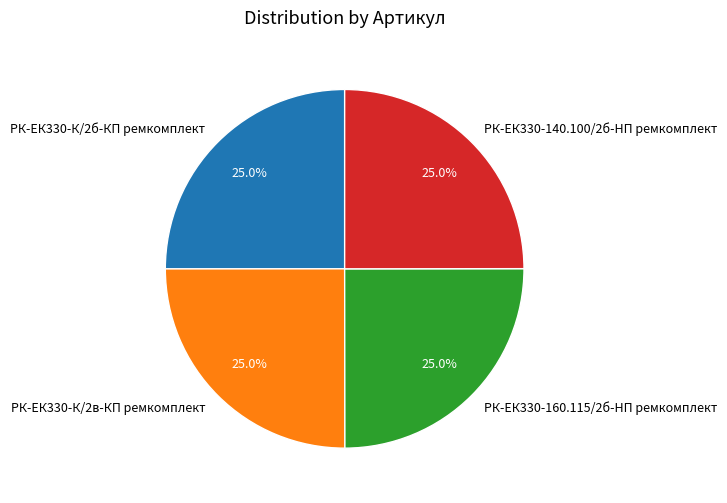

What percentage is NOT represented by РК-ЕК330-140.100/2б-HП ремкомплект?

75.0%